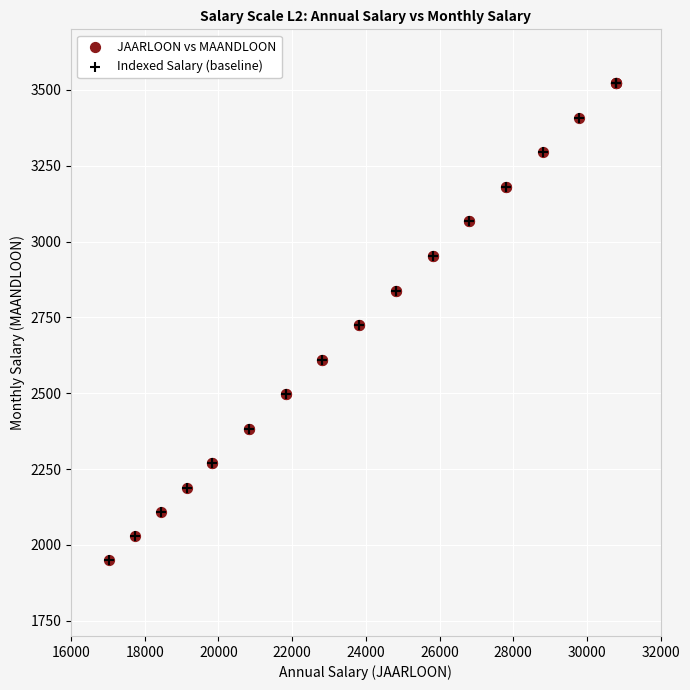

What are all the series names shown in the legend?

JAARLOON vs MAANDLOON, Indexed Salary (baseline)